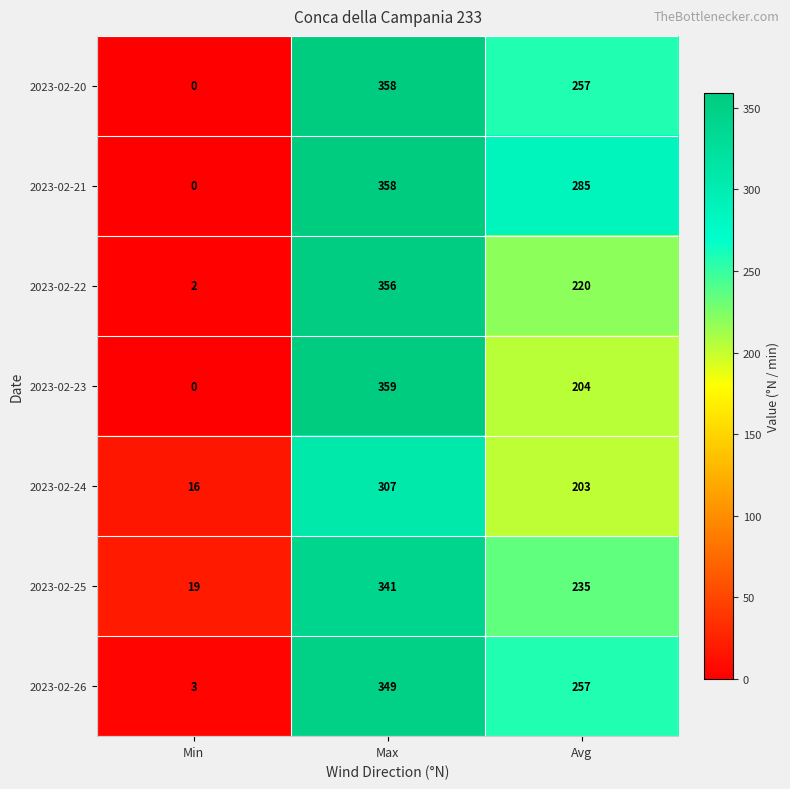

How many 2023-02-24 values are between 16 and 307?

3